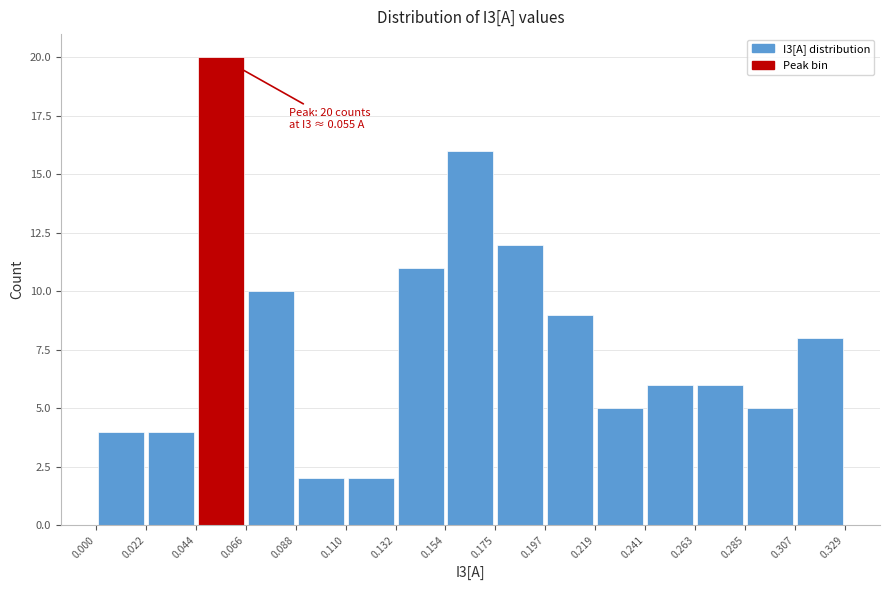

Over which range of the x-axis is the bar tallest?

0.044 to 0.066